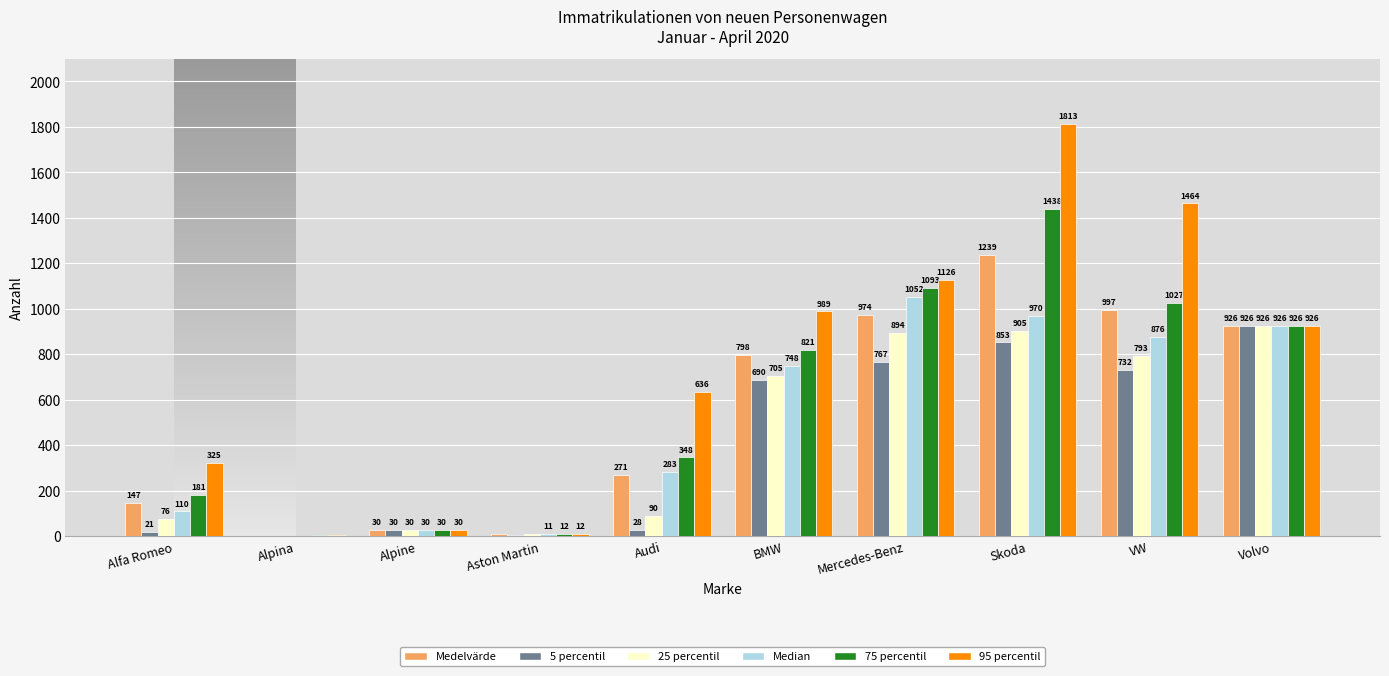

What is the sum of the Medelvärde values at Alfa Romeo and Volvo?

1073.0